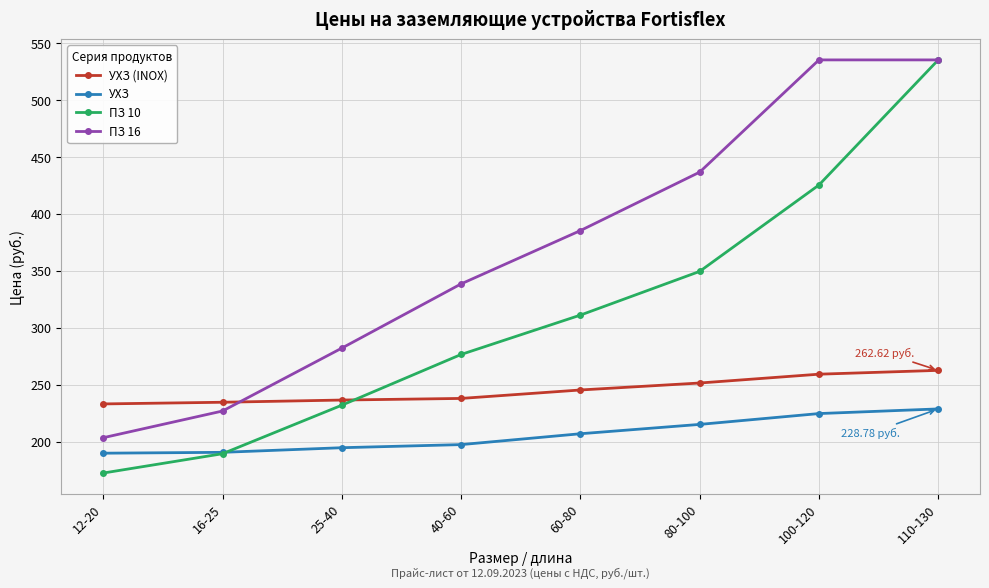

What is the label of the 8th point from the right?

12-20